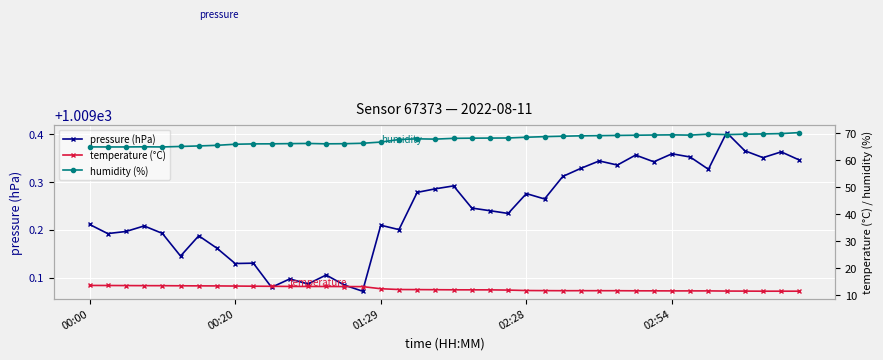

Is the value of temperature (°C) at 36 greater than the value of pressure (hPa) at 18?

No